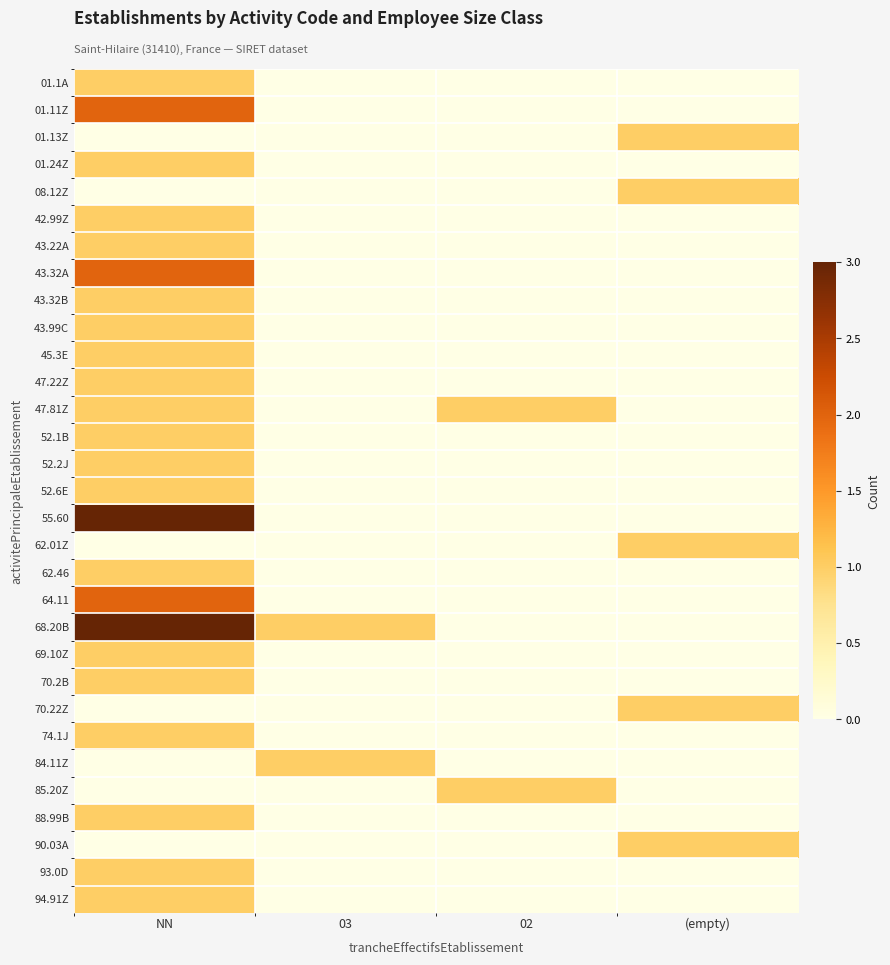

Reading right to left, list all the values displayed in this chart.

01.1A: (empty)=0	02=0	03=0	NN=1
01.11Z: (empty)=0	02=0	03=0	NN=2
01.13Z: (empty)=1	02=0	03=0	NN=0
01.24Z: (empty)=0	02=0	03=0	NN=1
08.12Z: (empty)=1	02=0	03=0	NN=0
42.99Z: (empty)=0	02=0	03=0	NN=1
43.22A: (empty)=0	02=0	03=0	NN=1
43.32A: (empty)=0	02=0	03=0	NN=2
43.32B: (empty)=0	02=0	03=0	NN=1
43.99C: (empty)=0	02=0	03=0	NN=1
45.3E: (empty)=0	02=0	03=0	NN=1
47.22Z: (empty)=0	02=0	03=0	NN=1
47.81Z: (empty)=0	02=1	03=0	NN=1
52.1B: (empty)=0	02=0	03=0	NN=1
52.2J: (empty)=0	02=0	03=0	NN=1
52.6E: (empty)=0	02=0	03=0	NN=1
55.60: (empty)=0	02=0	03=0	NN=3
62.01Z: (empty)=1	02=0	03=0	NN=0
62.46: (empty)=0	02=0	03=0	NN=1
64.11: (empty)=0	02=0	03=0	NN=2
68.20B: (empty)=0	02=0	03=1	NN=3
69.10Z: (empty)=0	02=0	03=0	NN=1
70.2B: (empty)=0	02=0	03=0	NN=1
70.22Z: (empty)=1	02=0	03=0	NN=0
74.1J: (empty)=0	02=0	03=0	NN=1
84.11Z: (empty)=0	02=0	03=1	NN=0
85.20Z: (empty)=0	02=1	03=0	NN=0
88.99B: (empty)=0	02=0	03=0	NN=1
90.03A: (empty)=1	02=0	03=0	NN=0
93.0D: (empty)=0	02=0	03=0	NN=1
94.91Z: (empty)=0	02=0	03=0	NN=1